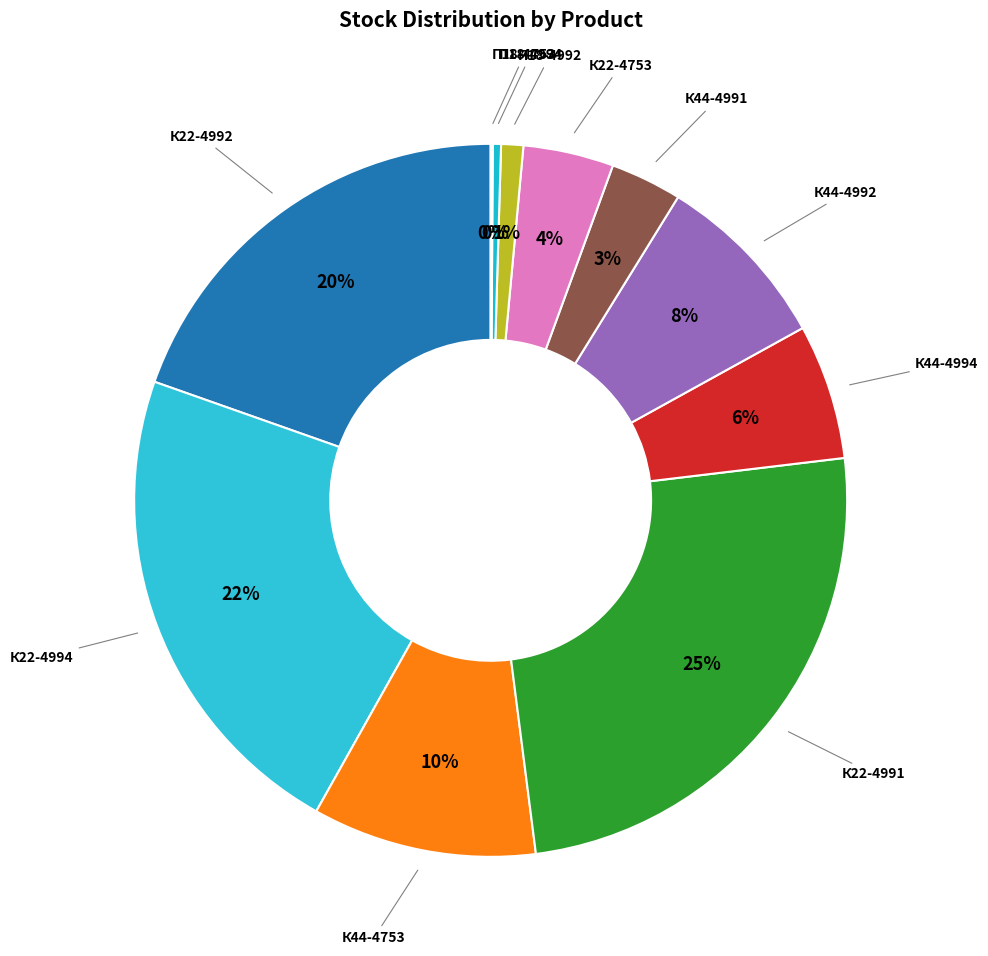

Which has a higher value, К22-4992 or К22-4753?

К22-4992